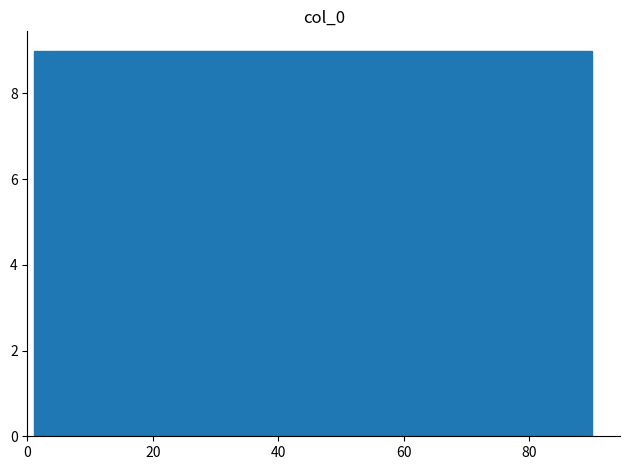

What is the height of the bar covering 2 to 10 on the x-axis? Neither the bar edges nor the heights are printed on the chart, so give them approximately, as read against the axes.

9